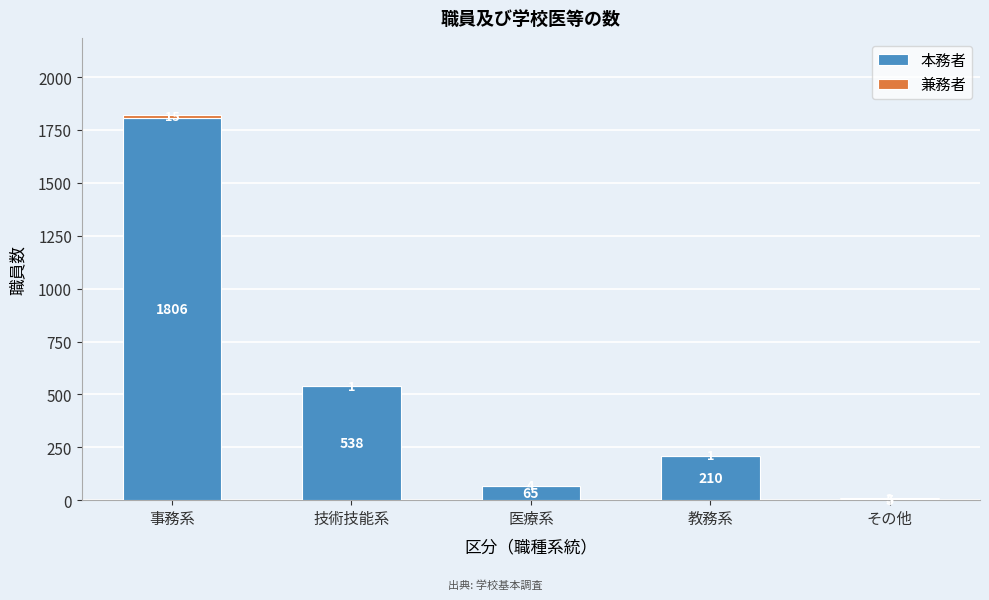

What is the sum of the 本務者 values at 教務系 and その他?

215